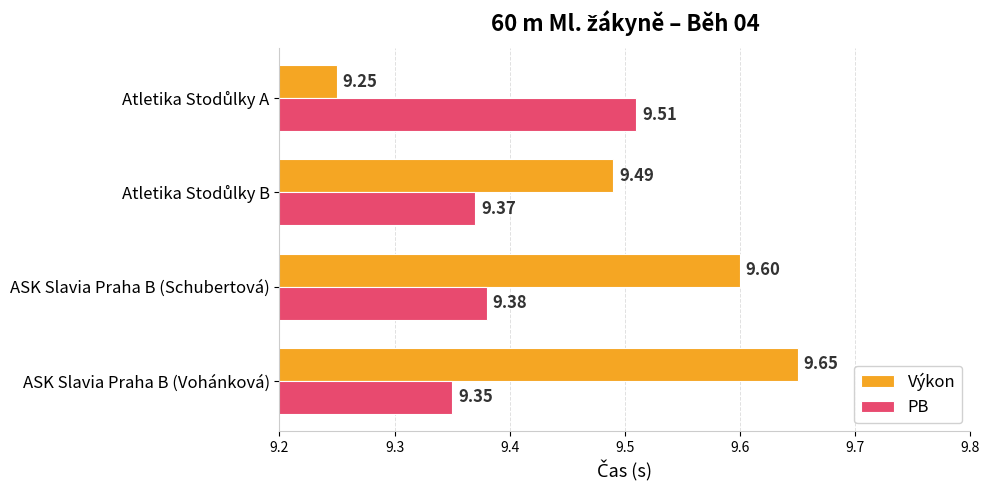

Count the number of categories in the chart.

4